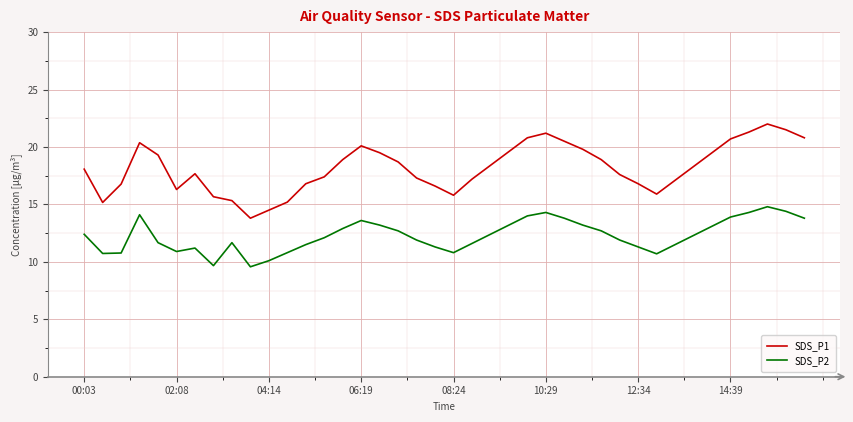

Is this an area chart (filled region under the line)?

No